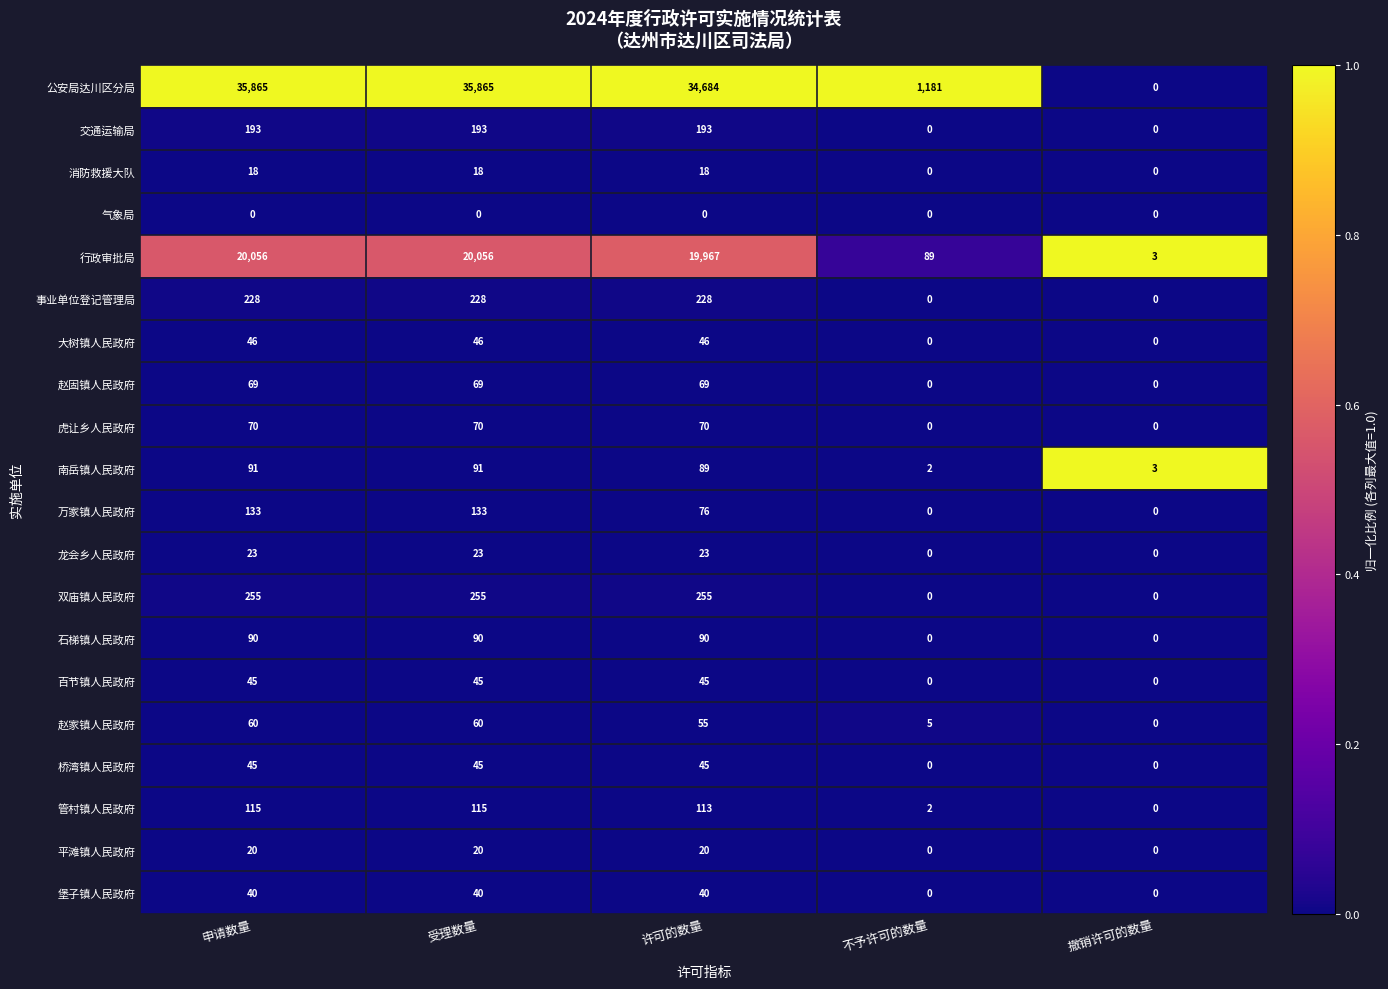

What is the maximum value shown in the chart?

35865